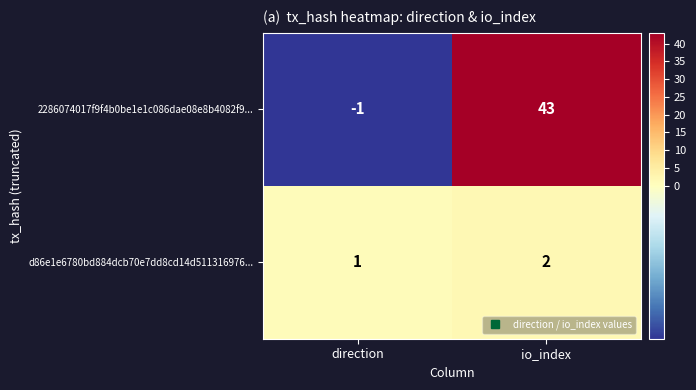

Count the number of categories in the chart.

2